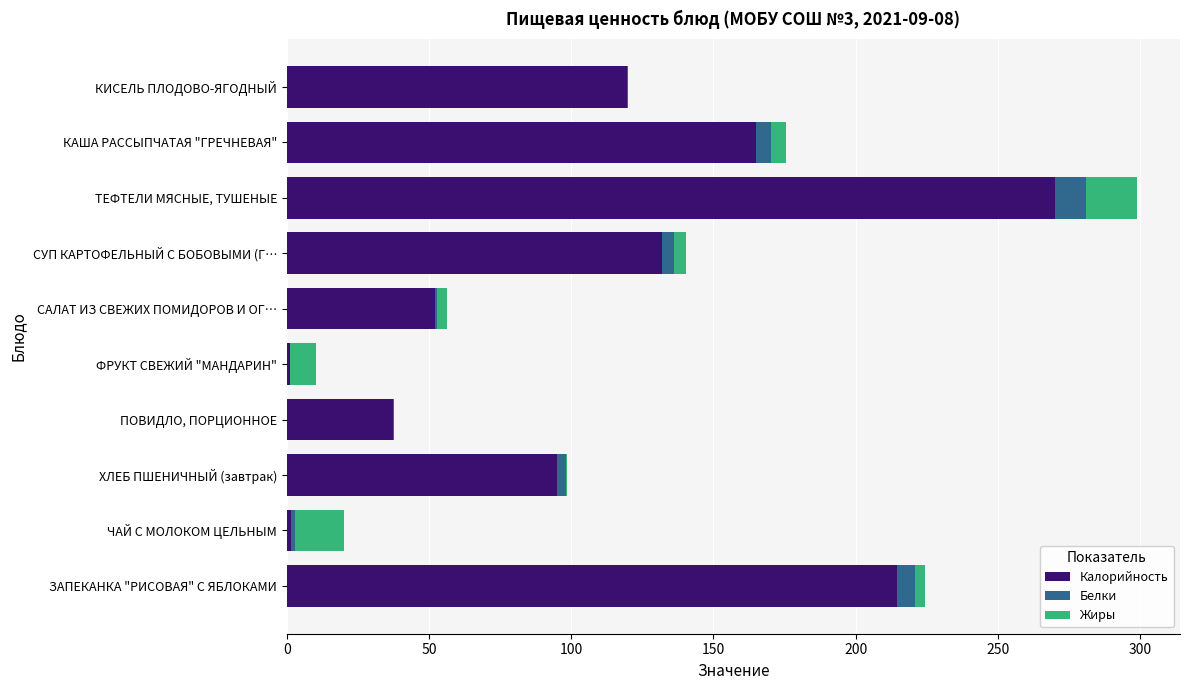

At which category is the sum across all series the highest?

ТЕФТЕЛИ МЯСНЫЕ, ТУШЕНЫЕ